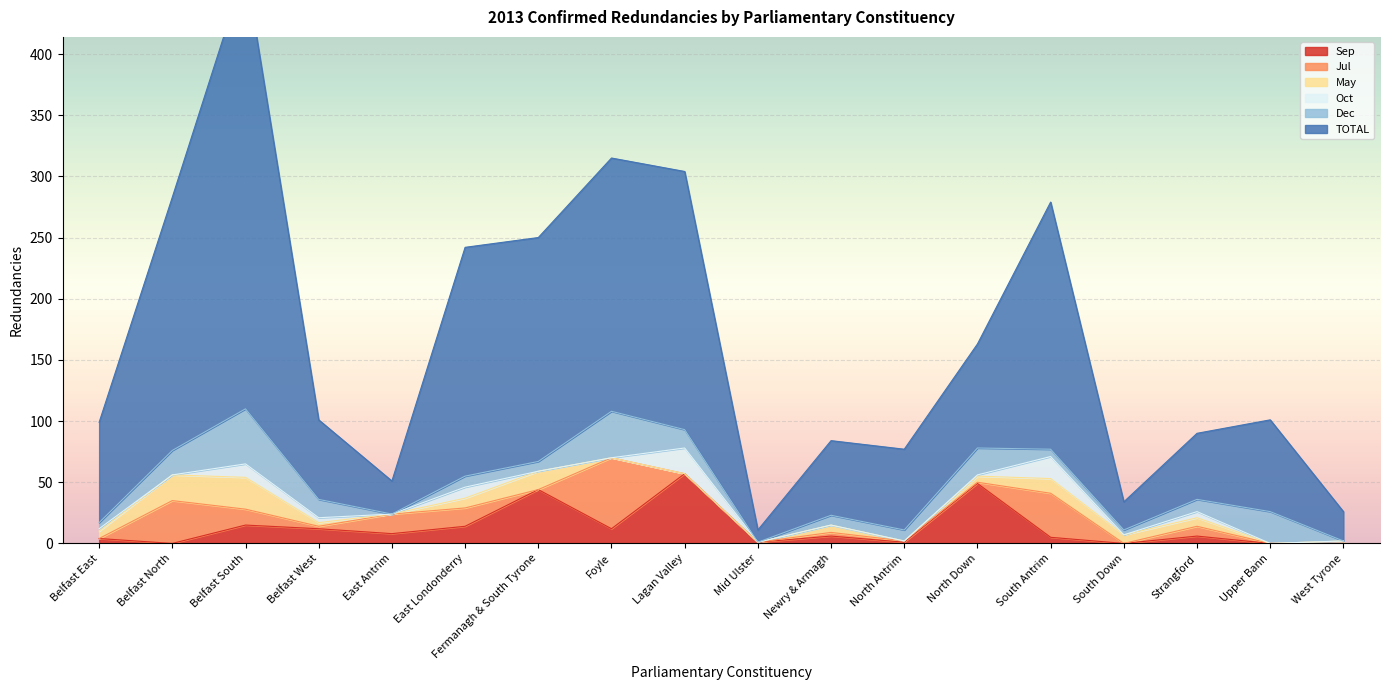

True or false: Dec and Jul cross at least once.

True